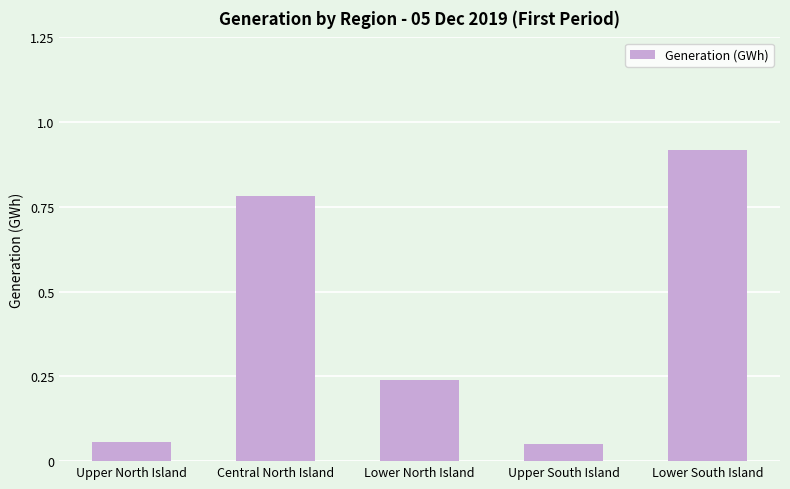

Between Upper South Island and Central North Island, which is larger?

Central North Island